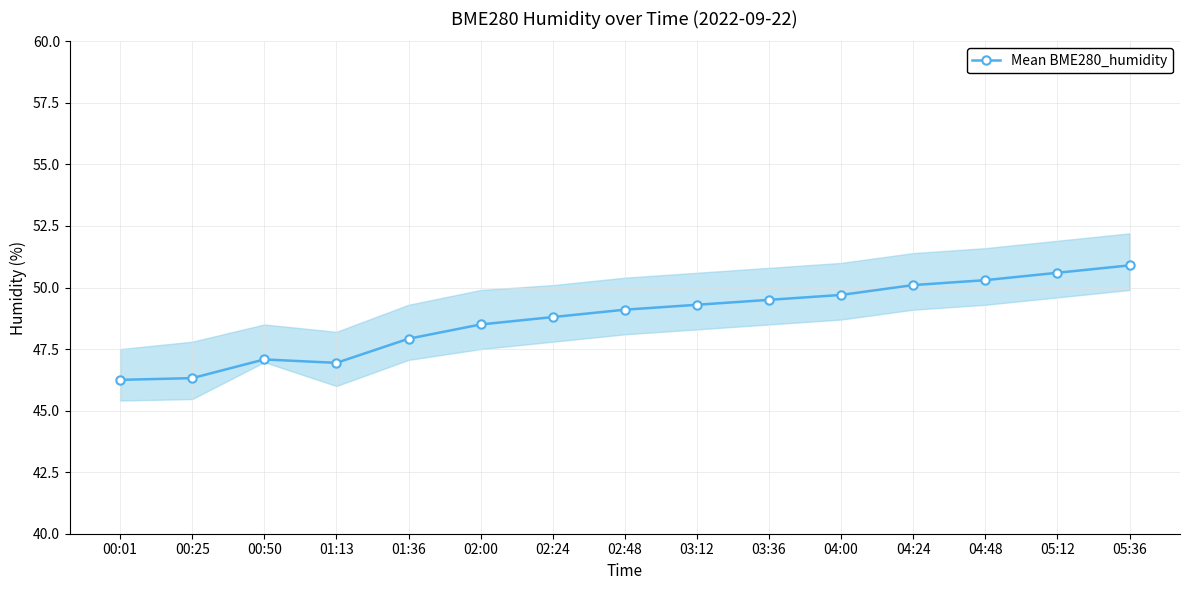

How many data points are less than 49?

7